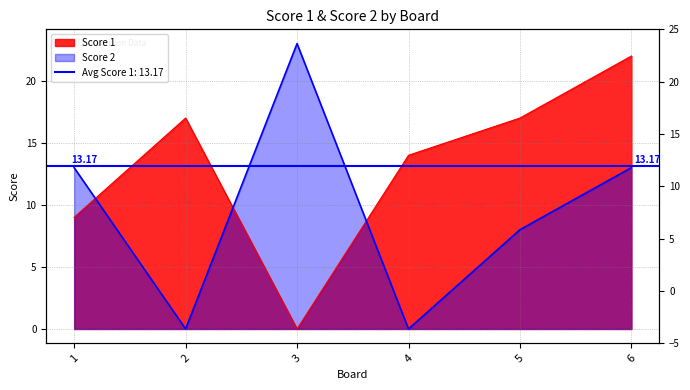

How many categories are shown in the chart?

6